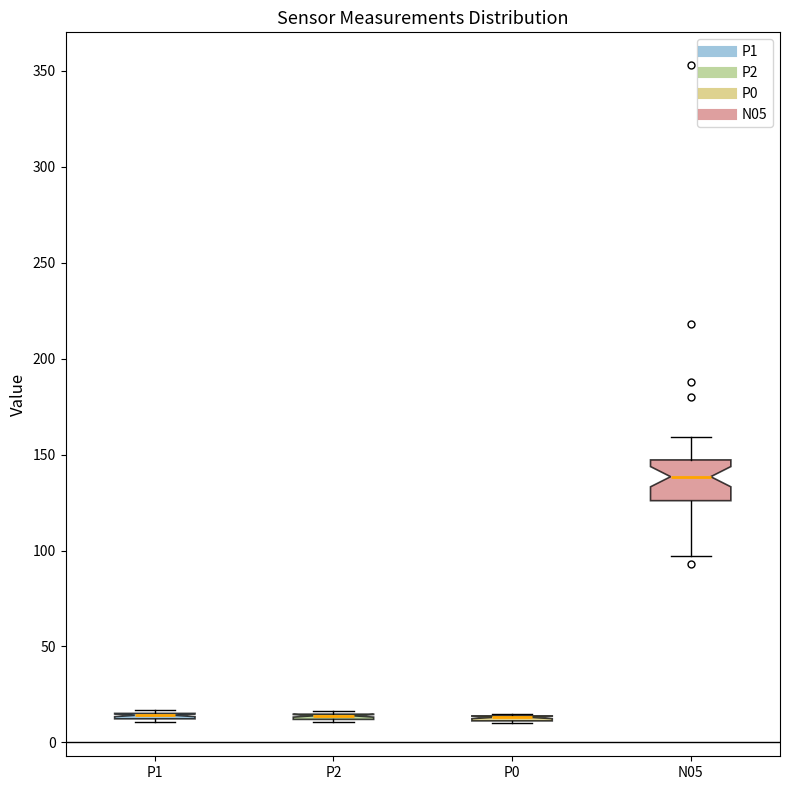

Comparing the boxes themselves (not the whiskers), which one is the tallest?

N05